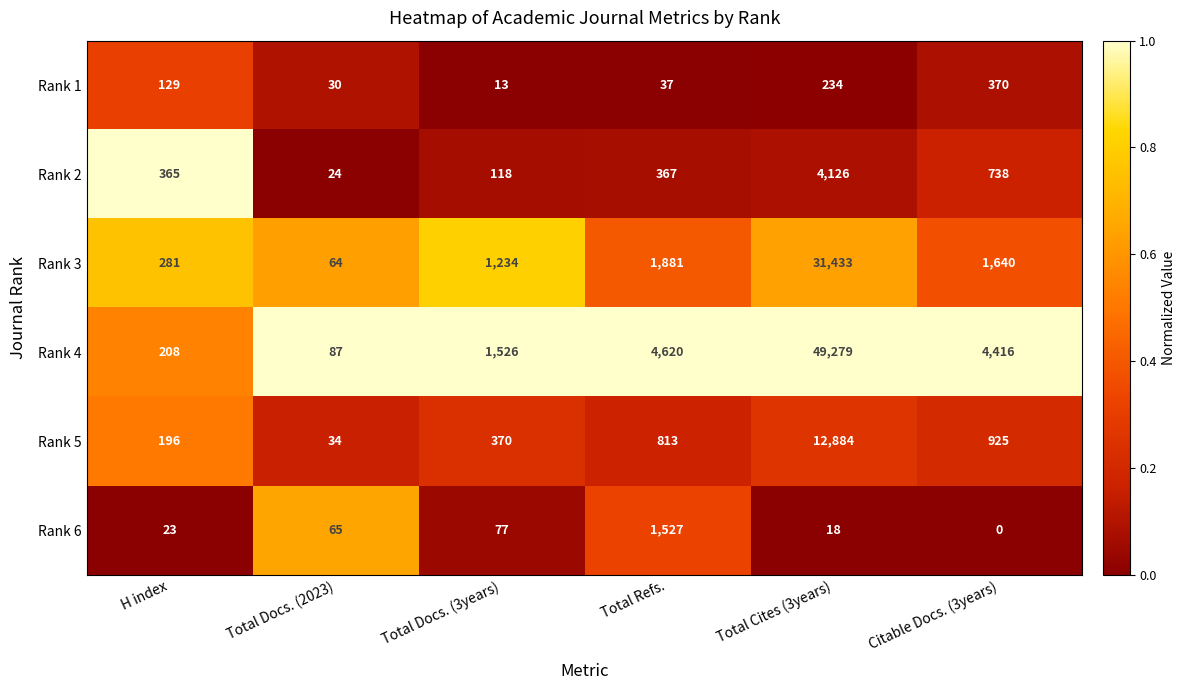

How many distinct data groups are displayed?

6